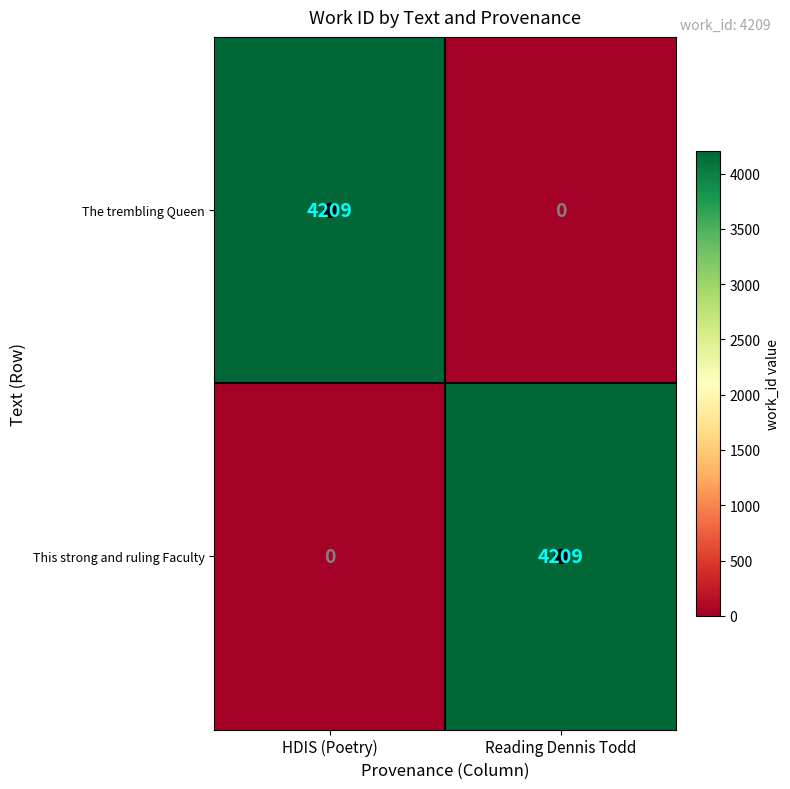

True or false: This strong and ruling Faculty has a value of 4209 at Reading Dennis Todd.

True